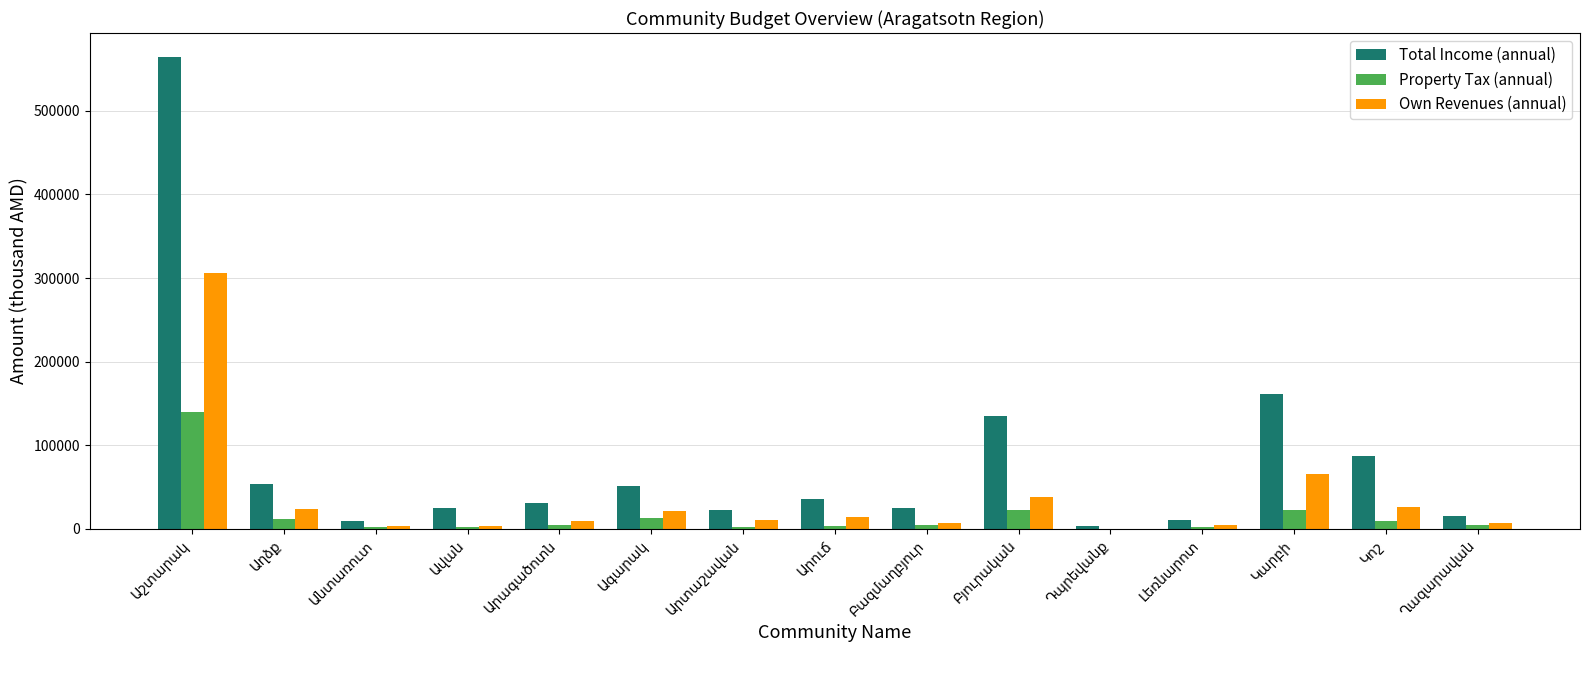

What is the maximum value for Property Tax (annual)?

140000.0